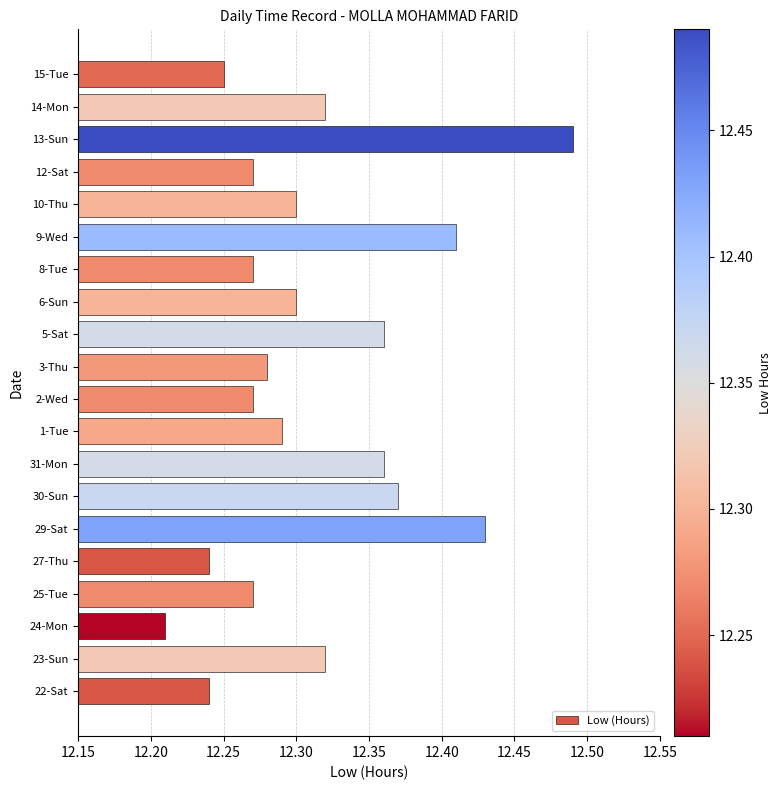

Which category has the highest value across all series?

13-Sun